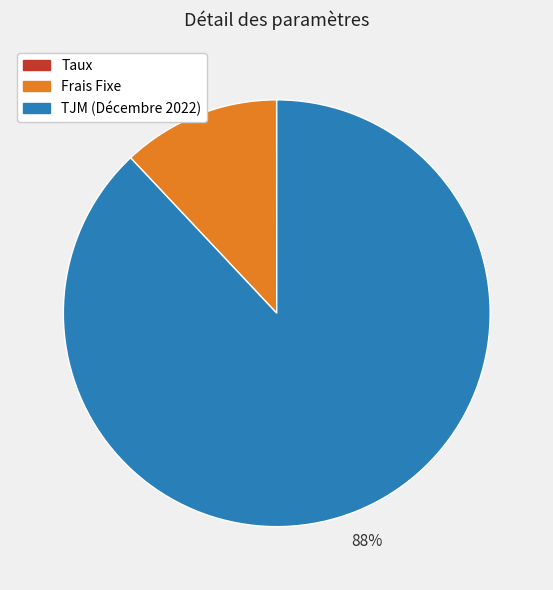

What is the largest slice in the pie chart?

TJM (Décembre 2022)